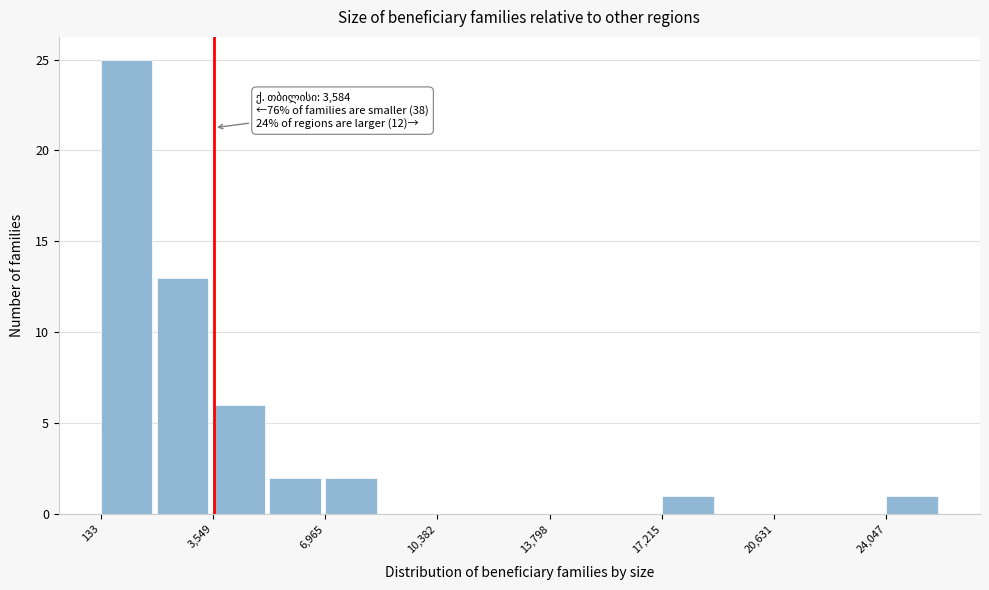

Read against the x-axis, roughly where is the centre of the tallest bar?

1000